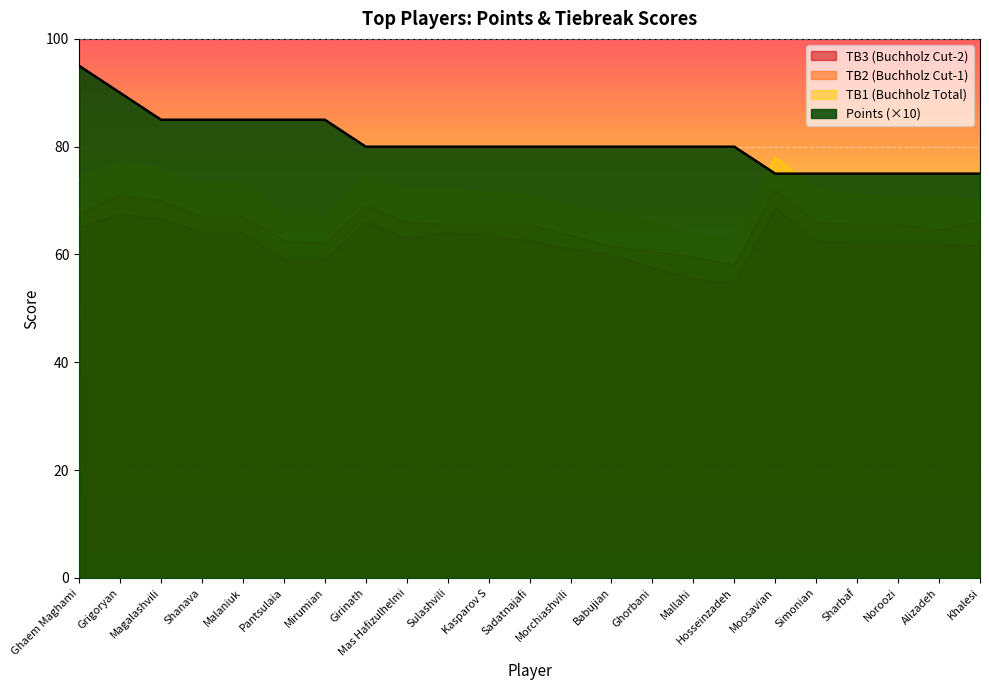

List the labels in order of TB2 value, largest first.

Moosavian, Grigoryan, Magalashvili, Girinath, Ghaem Maghami, Shanava, Malaniuk, Mas Hafizulhelmi, Simonian, Khalesi, Sulashvili, Kasparov S, Sadatnajafi, Sharbaf, Noroozi, Alizadeh, Morchiashvili, Pantsulaia, Mirumian, Babujian, Ghorbani, Mallahi, Hosseinzadeh